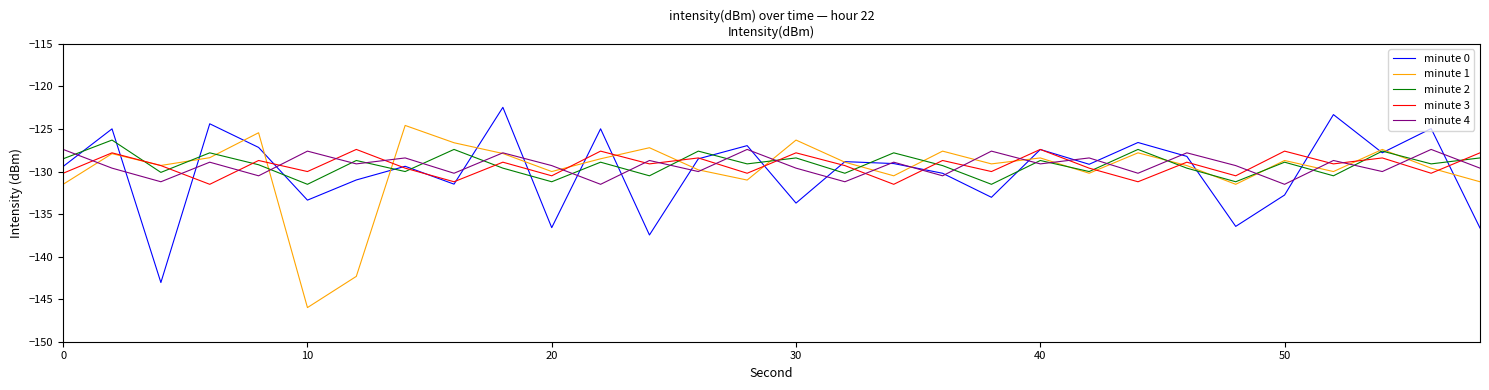

Which series has the widest spread of values?

minute 1